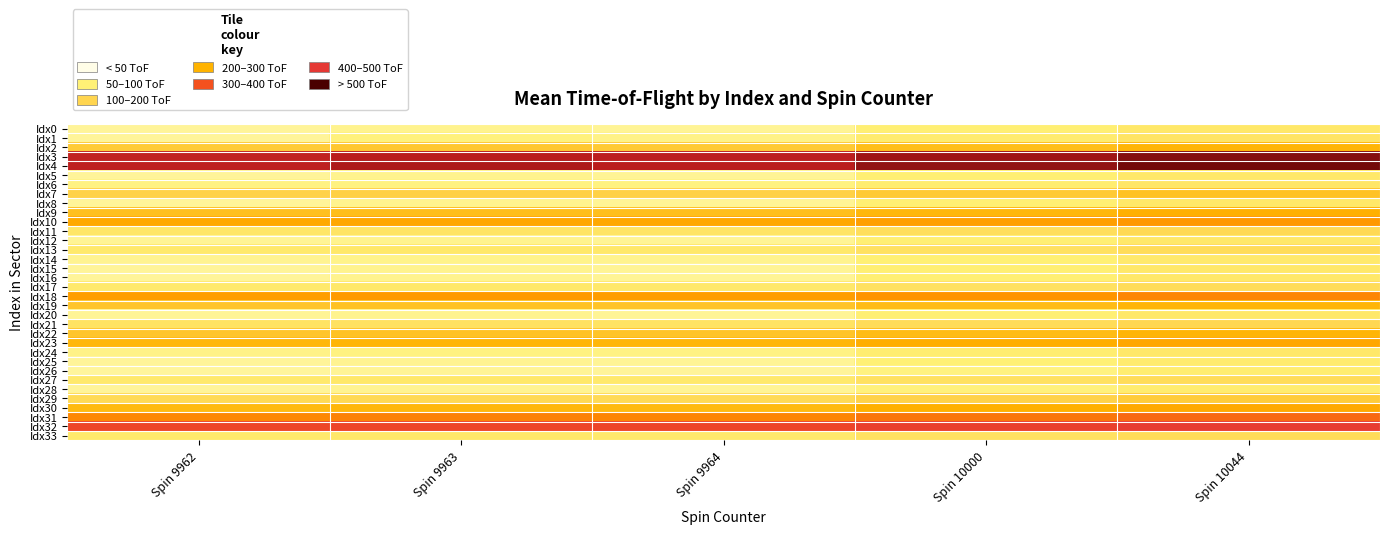

Reading left to right, what are all the values shown in this chart?

Idx0: Spin 9962=52	Spin 9963=60	Spin 9964=55	Spin 10000=80	Spin 10044=100
Idx1: Spin 9962=53	Spin 9963=72	Spin 9964=65	Spin 10000=90	Spin 10044=110
Idx2: Spin 9962=172	Spin 9963=180	Spin 9964=175	Spin 10000=200	Spin 10044=220
Idx3: Spin 9962=508	Spin 9963=520	Spin 9964=515	Spin 10000=540	Spin 10044=560
Idx4: Spin 9962=513	Spin 9963=530	Spin 9964=520	Spin 10000=550	Spin 10044=570
Idx5: Spin 9962=52	Spin 9963=60	Spin 9964=55	Spin 10000=80	Spin 10044=100
Idx6: Spin 9962=66	Spin 9963=70	Spin 9964=68	Spin 10000=85	Spin 10044=105
Idx7: Spin 9962=155	Spin 9963=160	Spin 9964=158	Spin 10000=175	Spin 10044=190
Idx8: Spin 9962=53	Spin 9963=60	Spin 9964=55	Spin 10000=80	Spin 10044=100
Idx9: Spin 9962=195	Spin 9963=200	Spin 9964=198	Spin 10000=215	Spin 10044=230
Idx10: Spin 9962=244	Spin 9963=250	Spin 9964=248	Spin 10000=265	Spin 10044=280
Idx11: Spin 9962=105	Spin 9963=110	Spin 9964=108	Spin 10000=125	Spin 10044=140
Idx12: Spin 9962=54	Spin 9963=60	Spin 9964=55	Spin 10000=80	Spin 10044=100
Idx13: Spin 9962=95	Spin 9963=100	Spin 9964=98	Spin 10000=115	Spin 10044=130
Idx14: Spin 9962=57	Spin 9963=62	Spin 9964=60	Spin 10000=78	Spin 10044=95
Idx15: Spin 9962=53	Spin 9963=60	Spin 9964=55	Spin 10000=80	Spin 10044=100
Idx16: Spin 9962=53	Spin 9963=60	Spin 9964=55	Spin 10000=80	Spin 10044=100
Idx17: Spin 9962=95	Spin 9963=100	Spin 9964=98	Spin 10000=115	Spin 10044=130
Idx18: Spin 9962=269	Spin 9963=275	Spin 9964=270	Spin 10000=290	Spin 10044=310
Idx19: Spin 9962=184	Spin 9963=190	Spin 9964=186	Spin 10000=205	Spin 10044=220
Idx20: Spin 9962=54	Spin 9963=60	Spin 9964=55	Spin 10000=80	Spin 10044=100
Idx21: Spin 9962=111	Spin 9963=115	Spin 9964=112	Spin 10000=130	Spin 10044=145
Idx22: Spin 9962=185	Spin 9963=190	Spin 9964=186	Spin 10000=205	Spin 10044=220
Idx23: Spin 9962=214	Spin 9963=220	Spin 9964=216	Spin 10000=235	Spin 10044=250
Idx24: Spin 9962=64	Spin 9963=70	Spin 9964=66	Spin 10000=85	Spin 10044=100
Idx25: Spin 9962=52	Spin 9963=58	Spin 9964=54	Spin 10000=75	Spin 10044=90
Idx26: Spin 9962=51	Spin 9963=55	Spin 9964=52	Spin 10000=70	Spin 10044=85
Idx27: Spin 9962=94	Spin 9963=100	Spin 9964=96	Spin 10000=115	Spin 10044=130
Idx28: Spin 9962=53	Spin 9963=58	Spin 9964=54	Spin 10000=72	Spin 10044=88
Idx29: Spin 9962=137	Spin 9963=140	Spin 9964=138	Spin 10000=155	Spin 10044=170
Idx30: Spin 9962=209	Spin 9963=215	Spin 9964=210	Spin 10000=230	Spin 10044=245
Idx31: Spin 9962=309	Spin 9963=315	Spin 9964=310	Spin 10000=330	Spin 10044=345
Idx32: Spin 9962=406	Spin 9963=410	Spin 9964=408	Spin 10000=425	Spin 10044=440
Idx33: Spin 9962=94	Spin 9963=100	Spin 9964=96	Spin 10000=115	Spin 10044=130